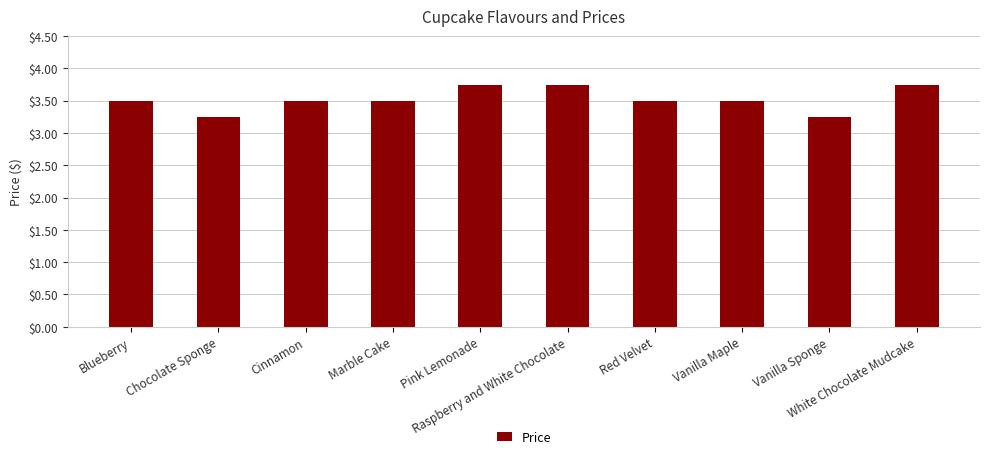

What is the value of the 3rd bar from the left?

3.5